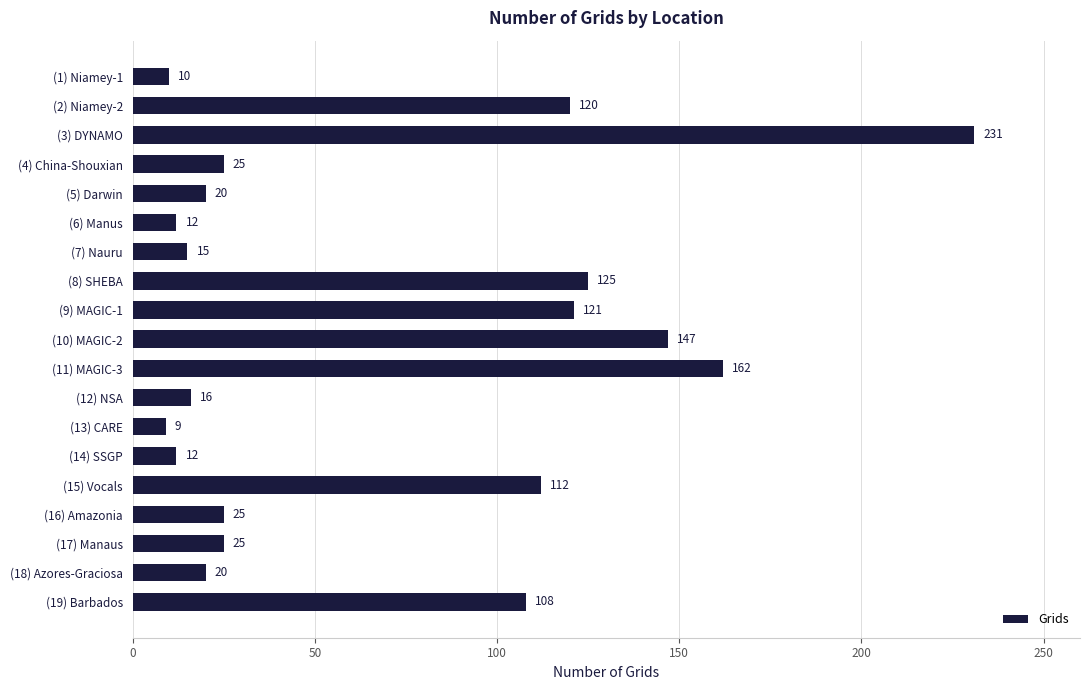

What value does the data have at (18) Azores-Graciosa?

20